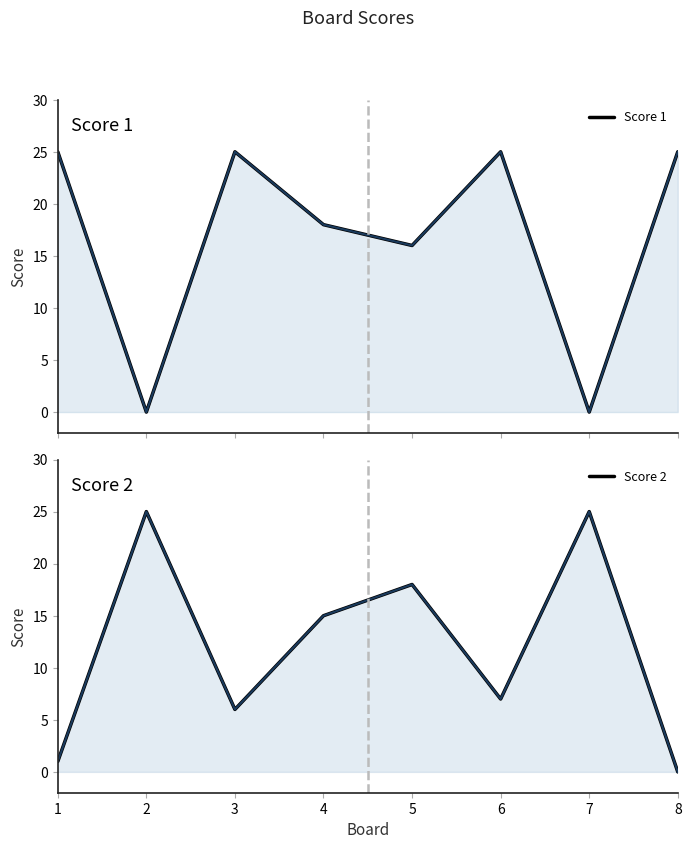

Which series ends up on top after the final intersection of Score 1 and Score 2?

Score 1